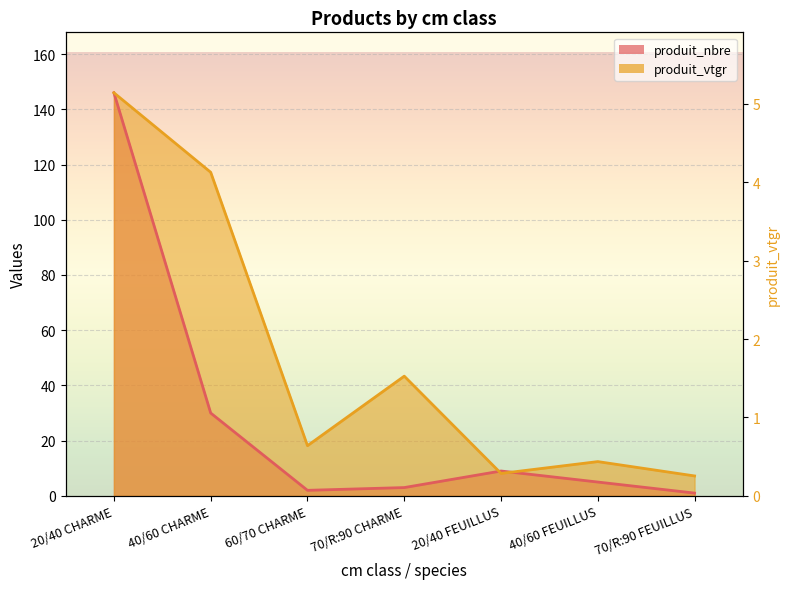

In produit_nbre, how many points are lower than both neighbors (excluding endpoints)?

1